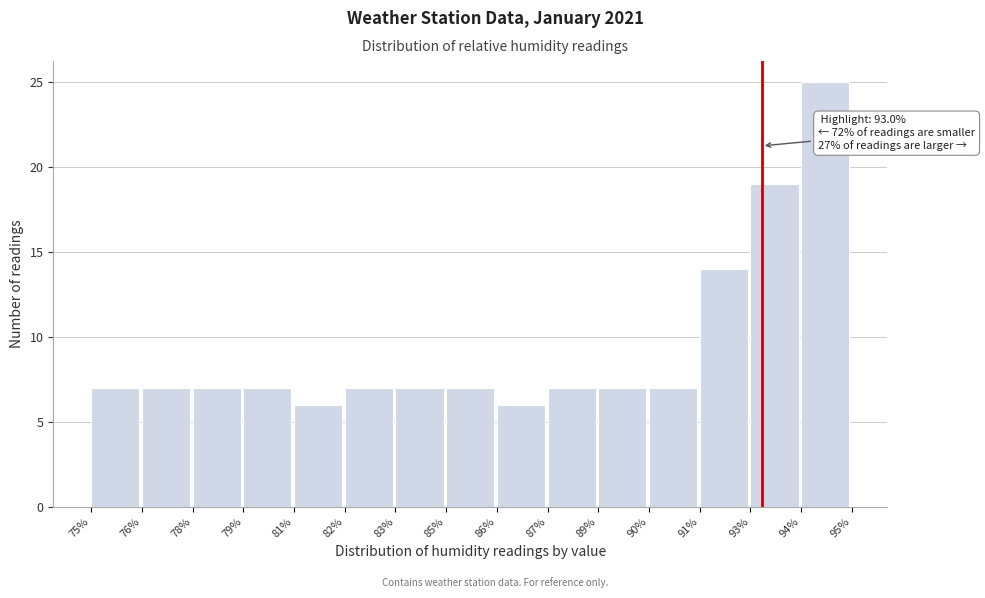

Reading left to right, extract all data points from this chart.

7	7	7	7	6	7	7	7	6	7	7	7	14	19	25